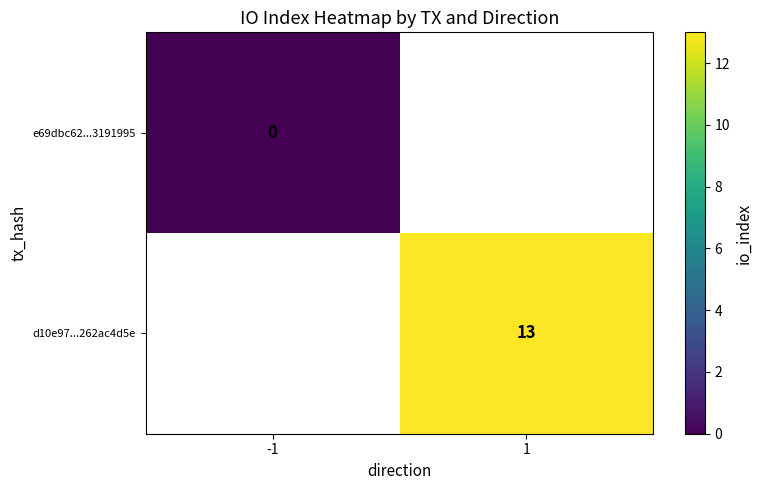

True or false: d10e97...262ac4d5e has a value of 13 at 1.

True